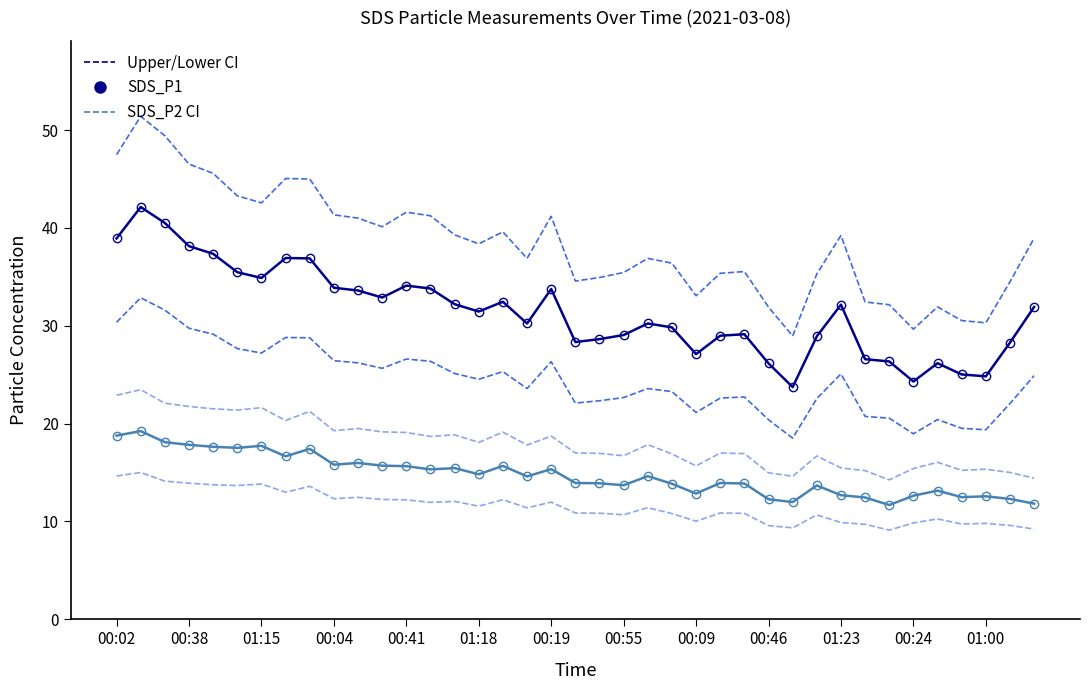

True or false: SDS_P2 and SDS_P1 cross at least once.

False